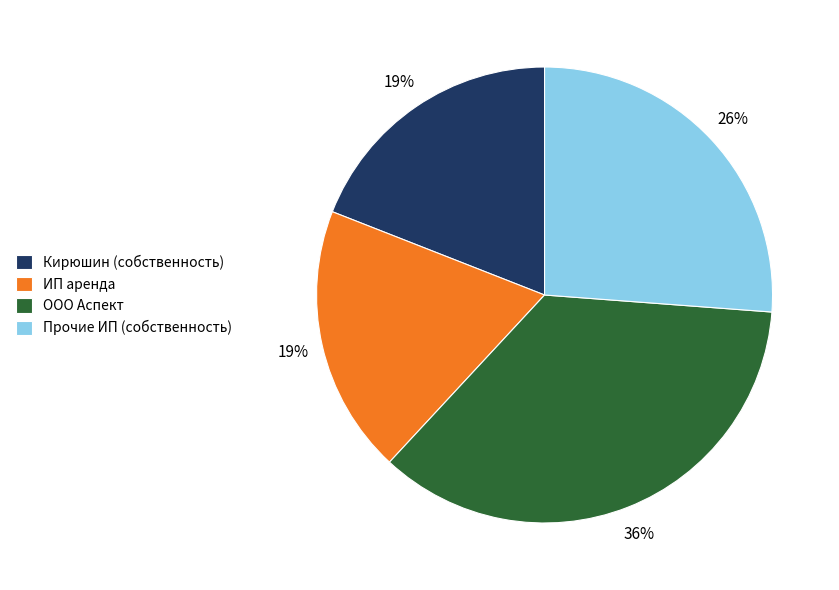

Which slice is the largest?

ООО Аспект